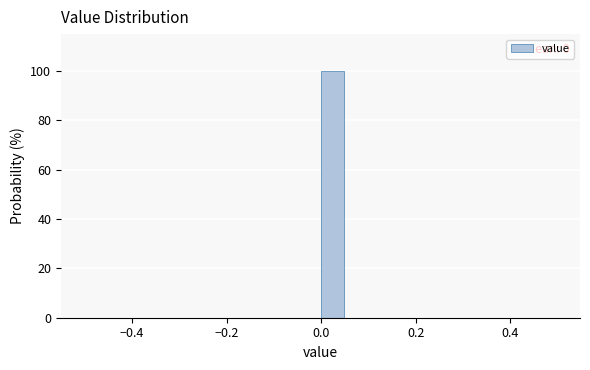

Around what value on the x-axis is the tallest bar? Give the approximate position of its centre, as read against the axis.

0.02